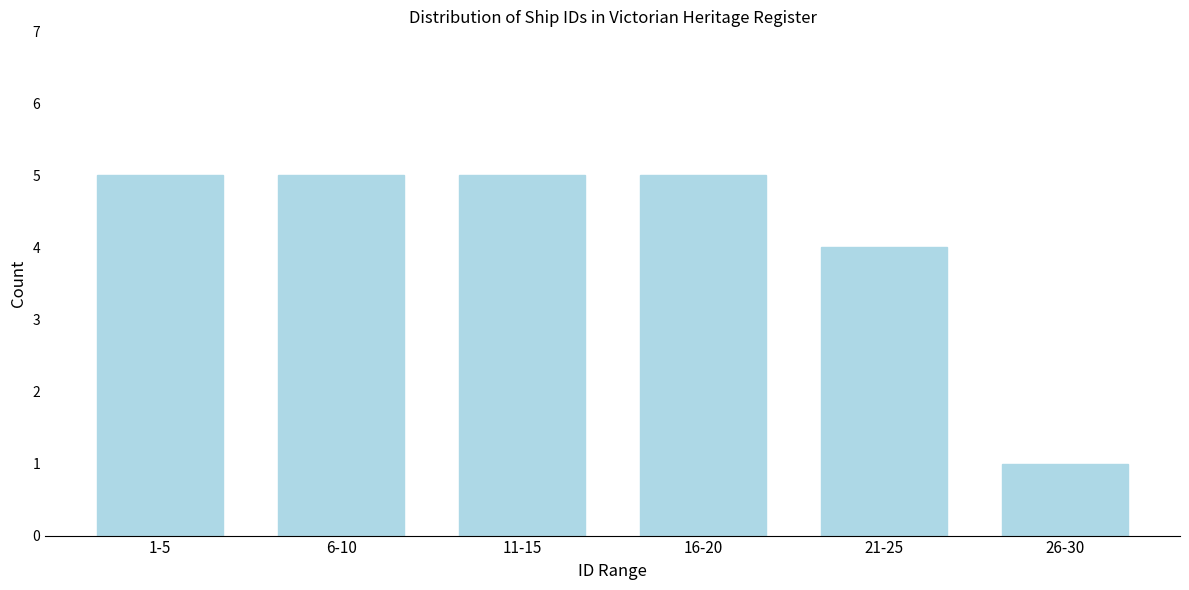

Reading left to right, list all the values displayed in this chart.

5	5	5	5	4	1